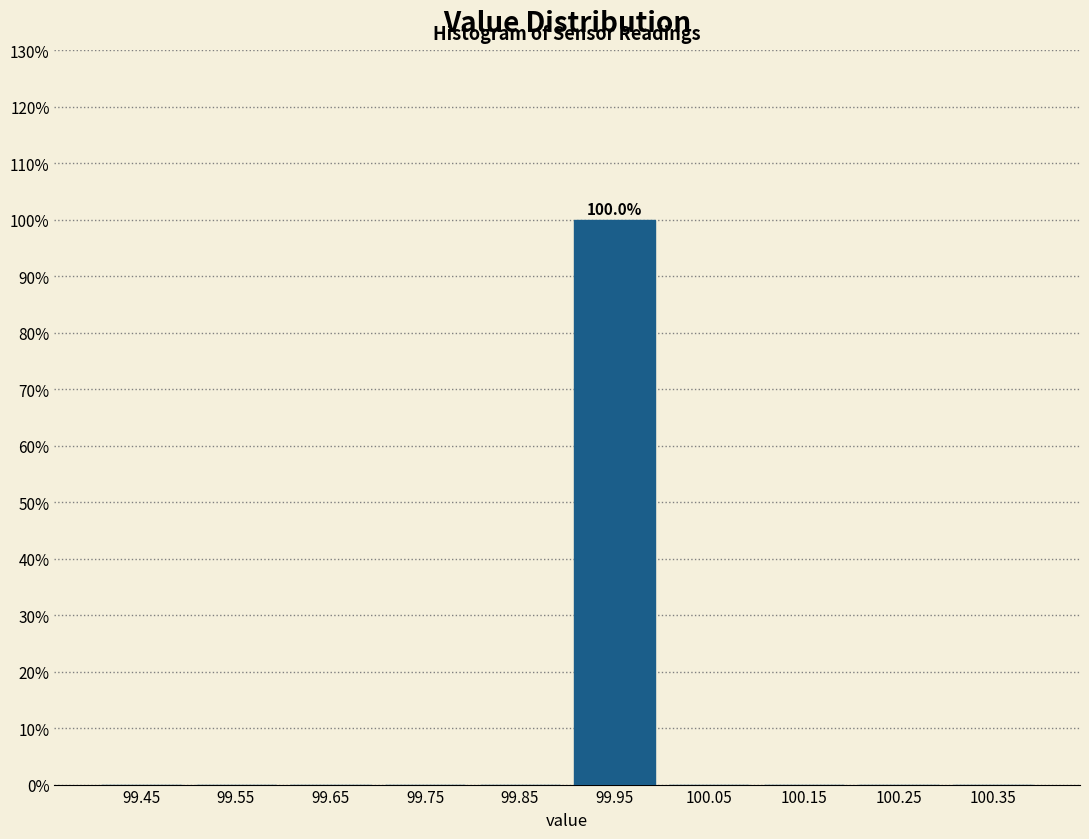

Which range on the x-axis has the tallest bar?

99.9 to 100.0